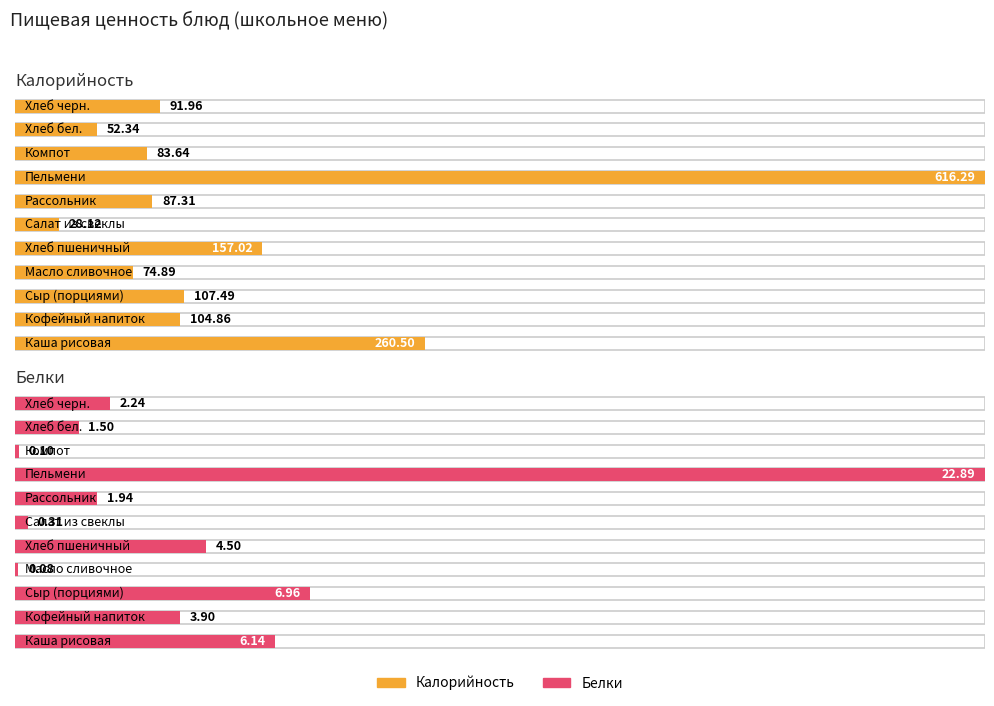

Which series has the largest range (max minus min)?

Калорийность